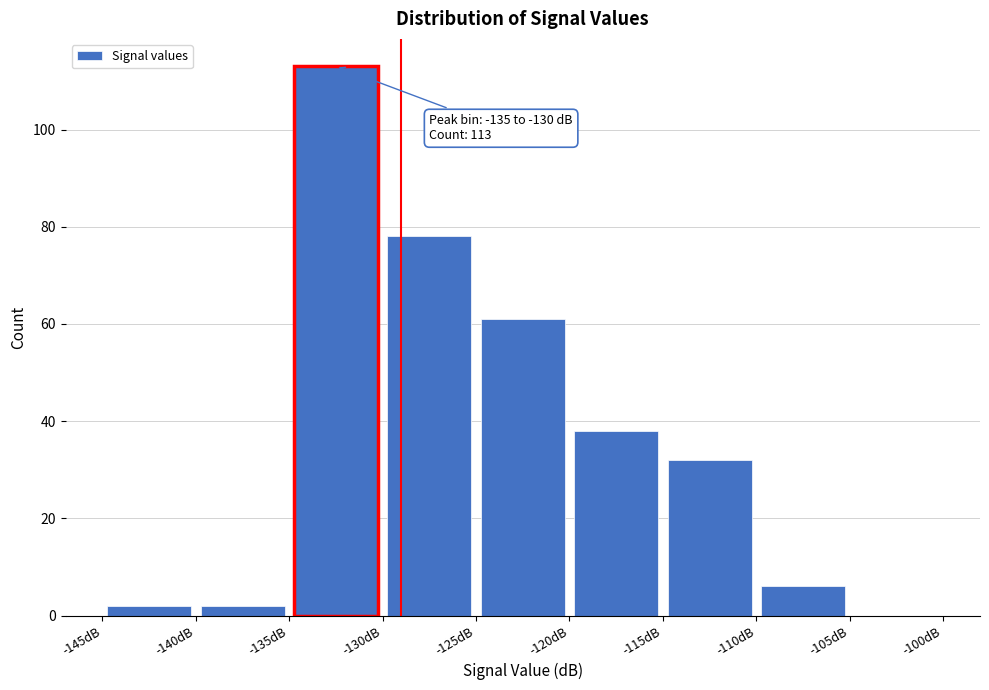

Over which range of the x-axis is the bar tallest?

-135 to -130